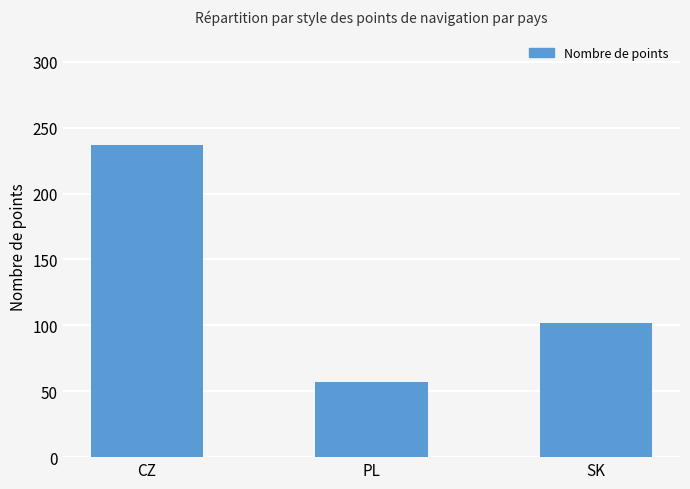

How many data points are less than 102?

1